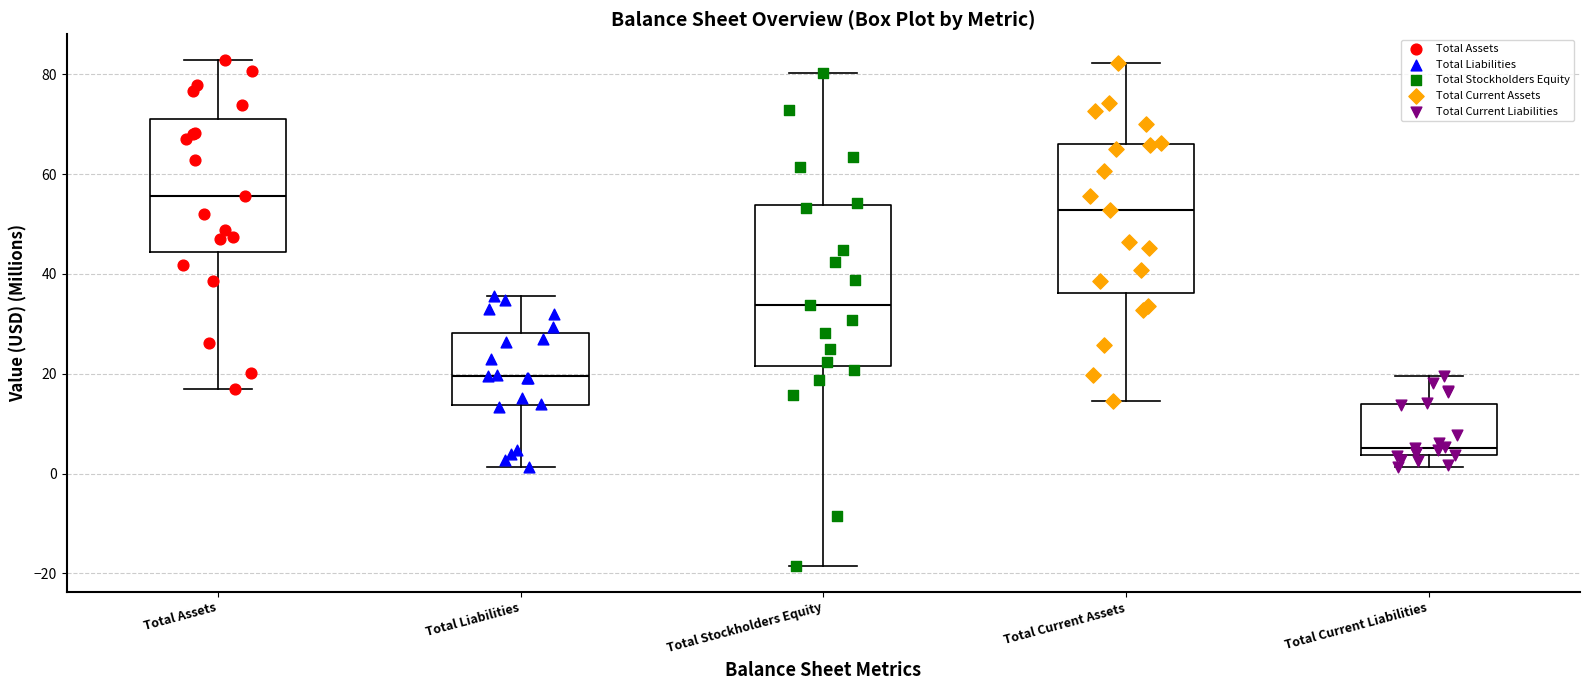

Where is the upper edge of the box for Total Assets on the y-axis? The values are not printed on the chart, so give them approximately, as read against the axis.

72